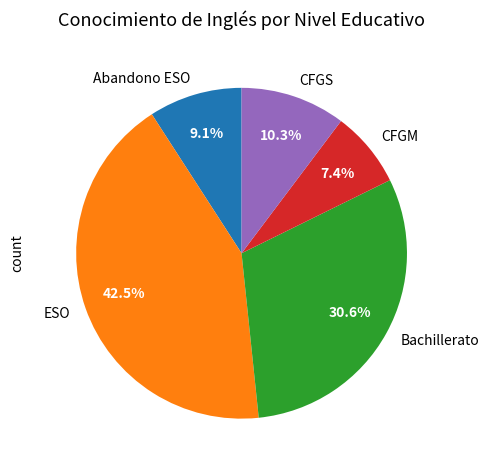

What is the ratio of the value at CFGS to the value at CFGM?

1.4